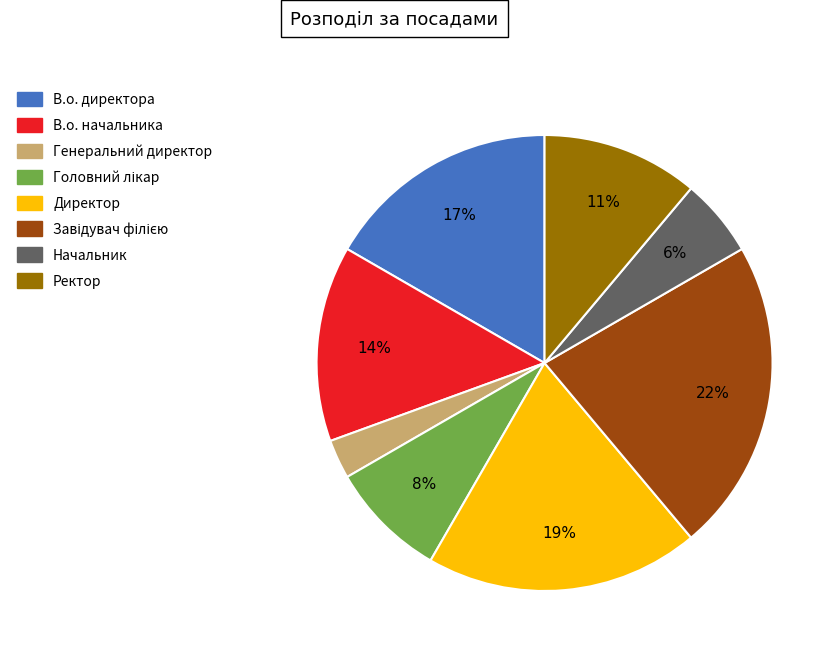

Is it true that В.о. директора is 17% of the pie?

True